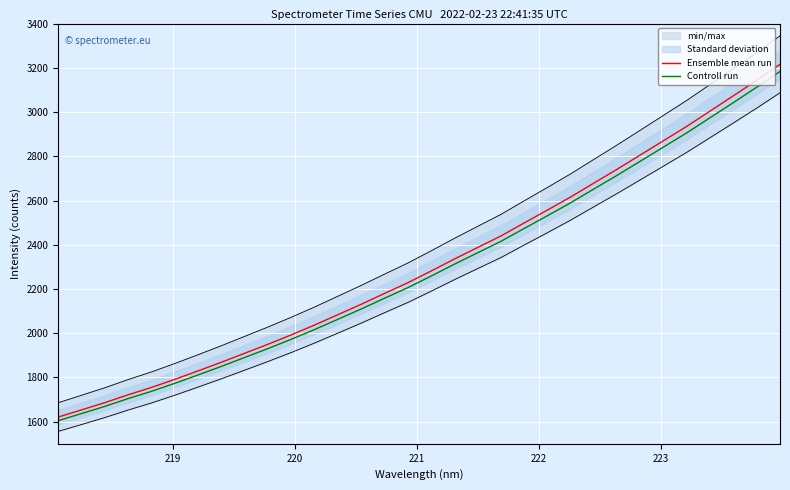

True or false: Ensemble mean run and Controll run cross at least once.

False